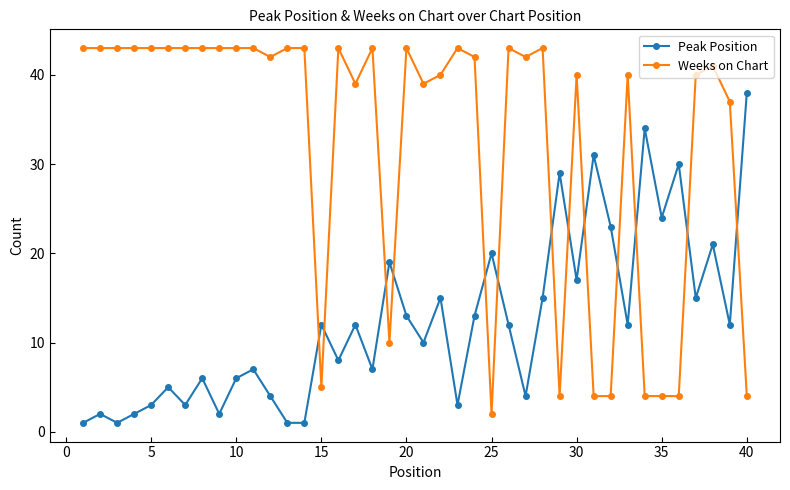

Count the number of data series in this chart.

2